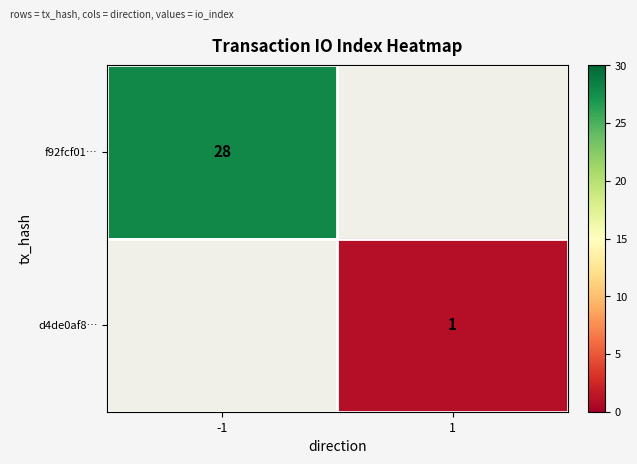

Is it true that d4de0af8… equals 1 at 1?

True